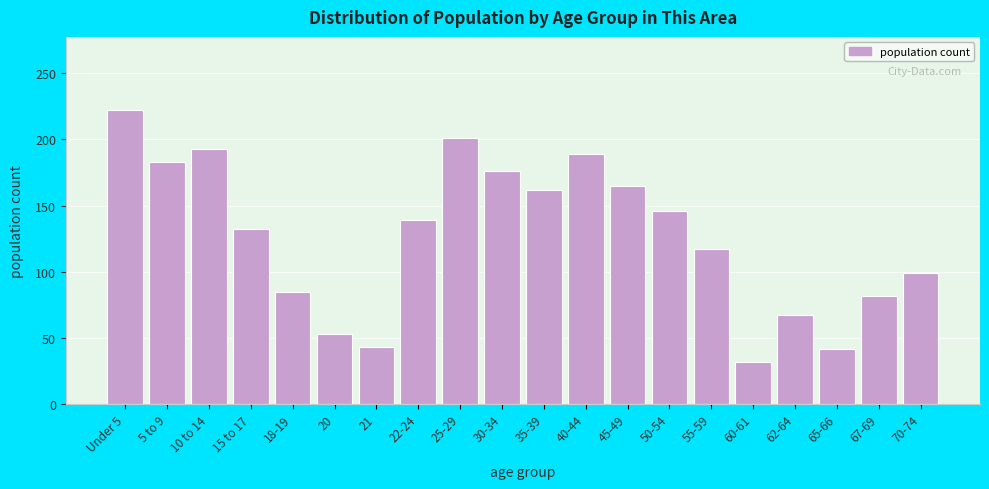

Read the value at 22-24.

139